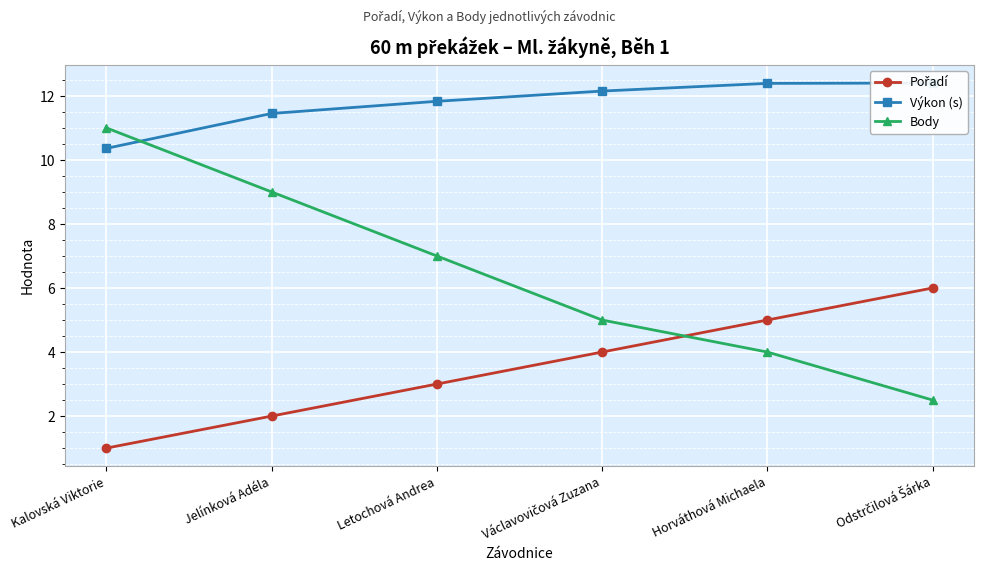

Is this an area chart (filled region under the line)?

No